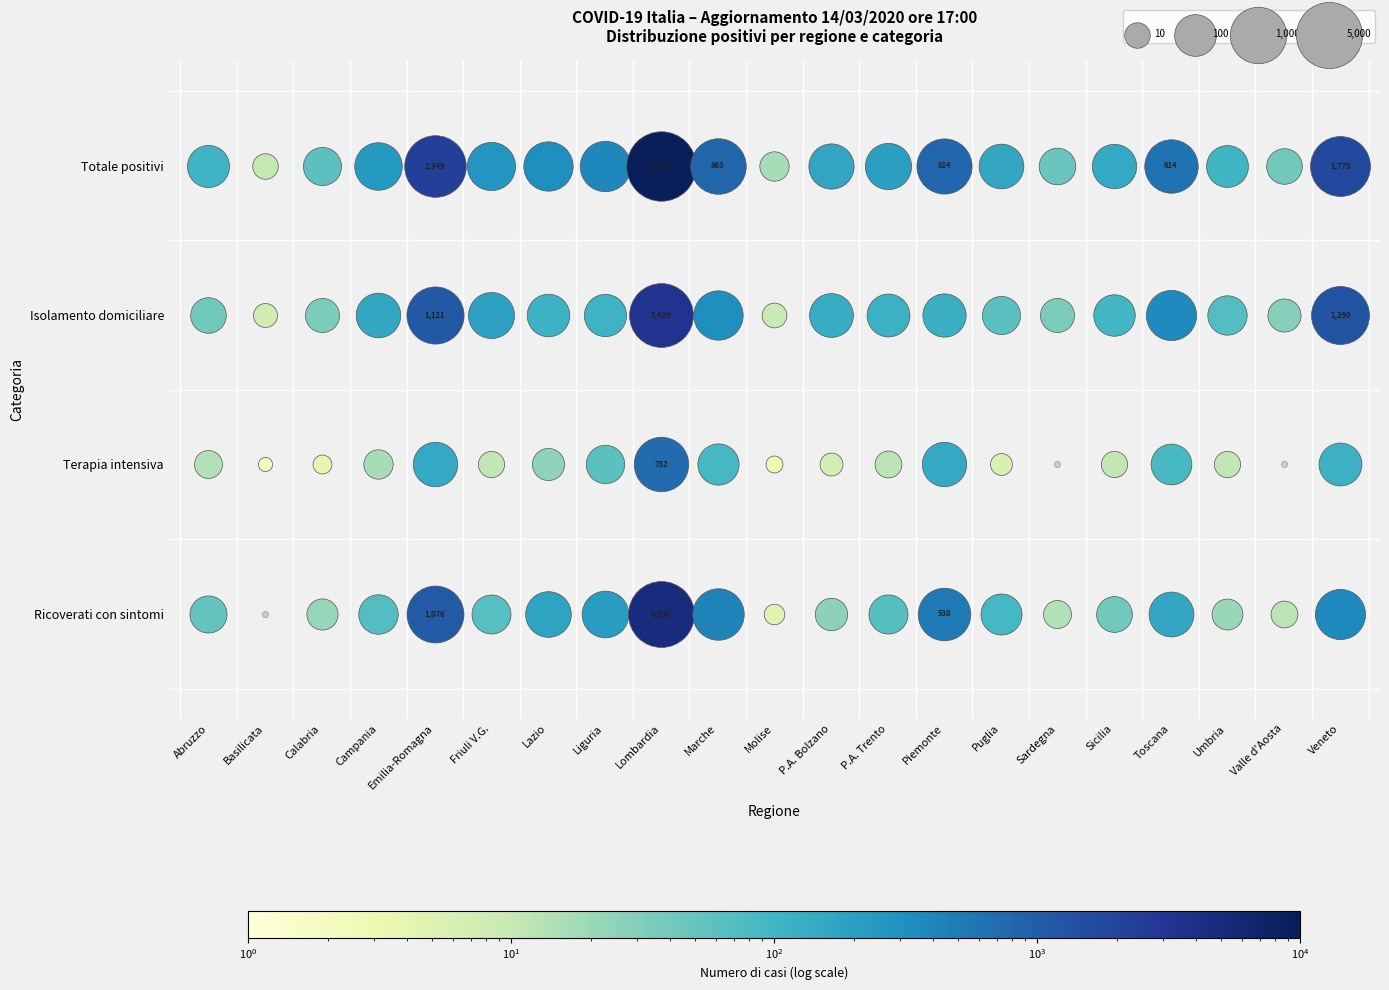

How many data points in Isolamento domiciliare are less than 114?

10